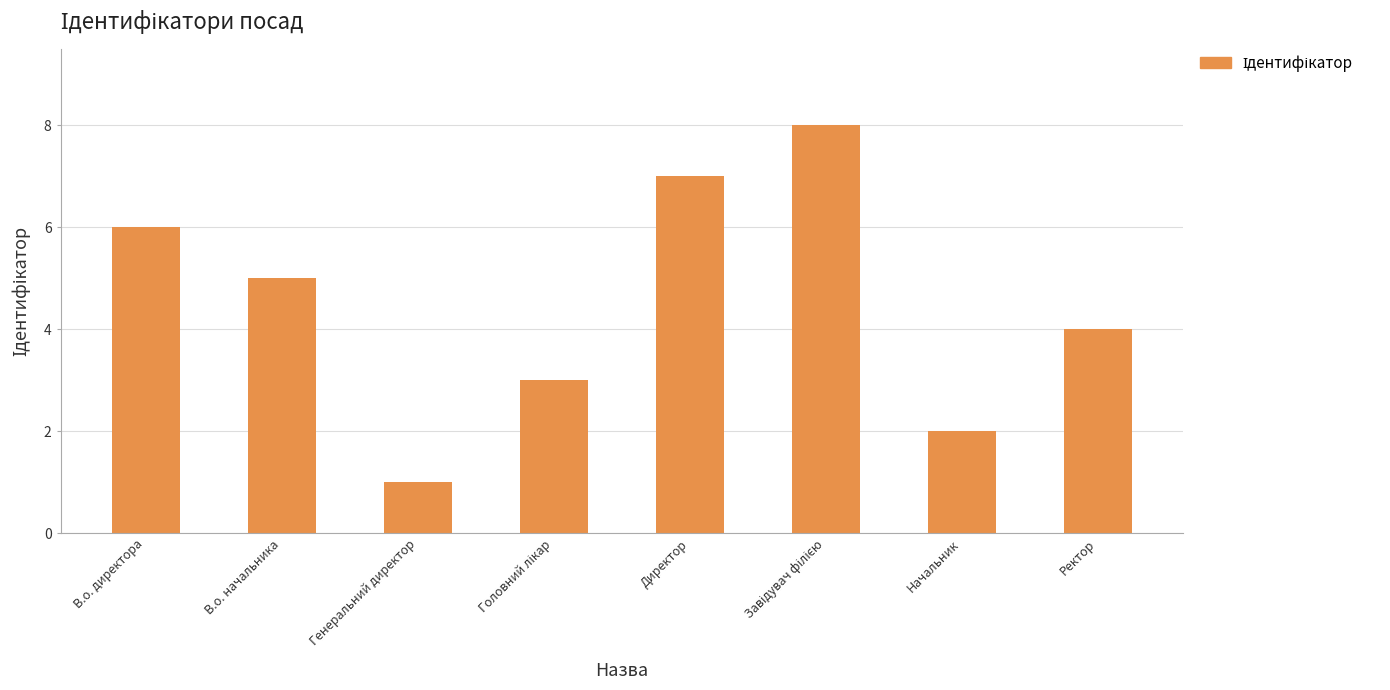

What is the maximum value shown in the chart?

8